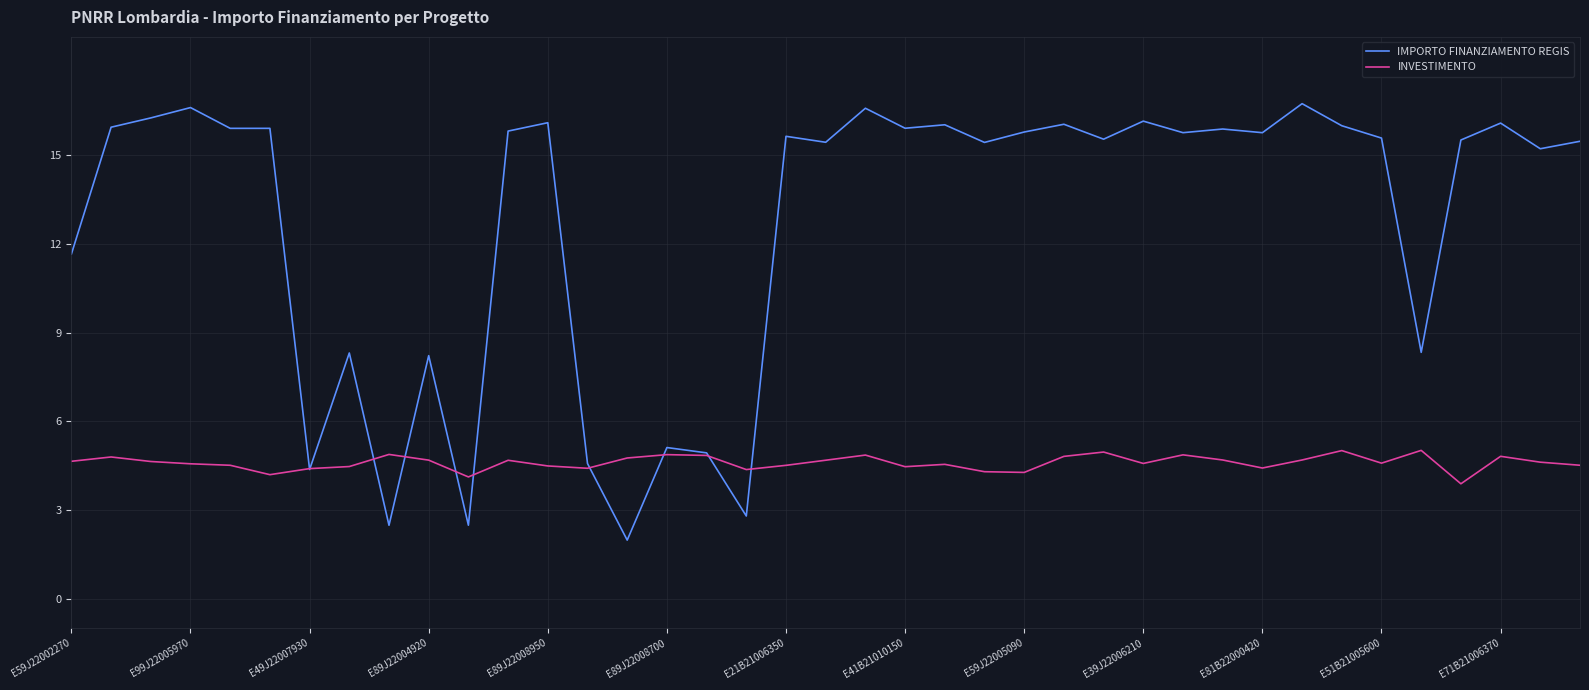

Rank the series by their average value, from lowest to highest.

INVESTIMENTO, IMPORTO FINANZIAMENTO REGIS